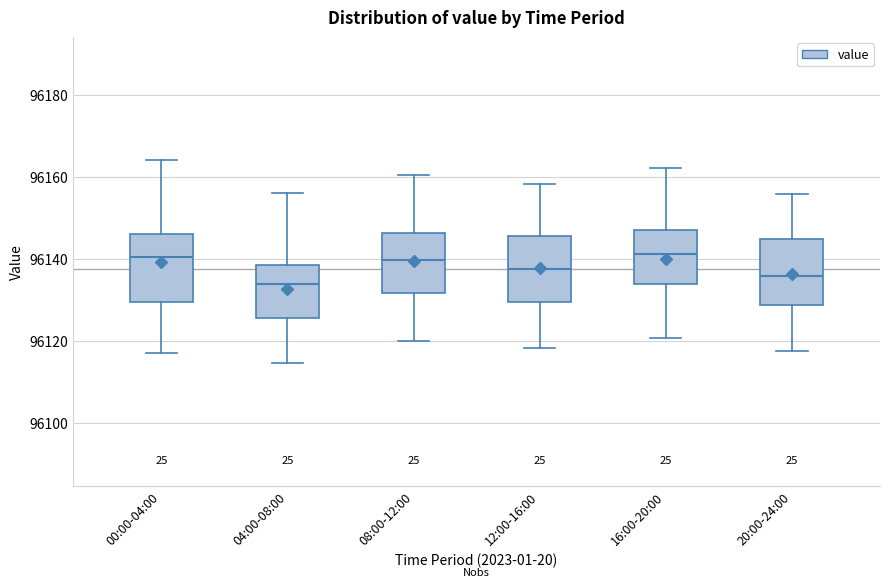

Reading left to right, transcribe this box plot: for each box, give where its median line is, the range the box spans, and where its two whiskers end, as read against the y-axis. The values are not printed on the chart, so give them approximately, as read against the axis.

00:00-04:00: median 96140, box 96130 to 96146, whiskers 96118 to 96164
04:00-08:00: median 96134, box 96126 to 96138, whiskers 96114 to 96156
08:00-12:00: median 96140, box 96132 to 96146, whiskers 96120 to 96160
12:00-16:00: median 96138, box 96130 to 96146, whiskers 96118 to 96158
16:00-20:00: median 96142, box 96134 to 96148, whiskers 96120 to 96162
20:00-24:00: median 96136, box 96128 to 96144, whiskers 96118 to 96156